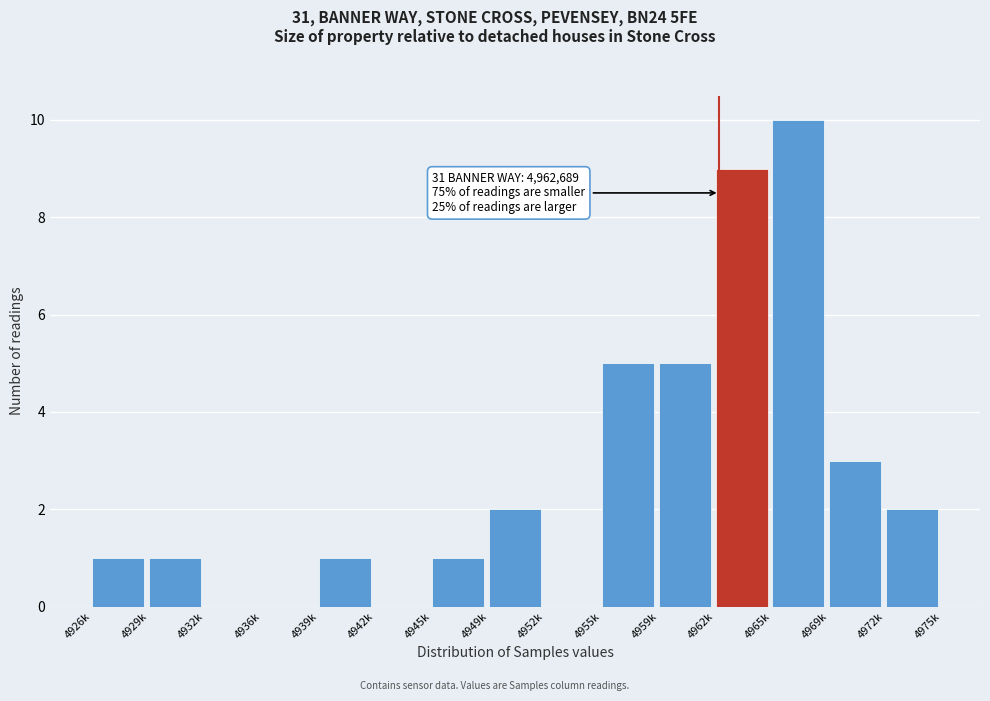

Reading right to left, transcribe all the data shown in this chart.

4972k=2	4969k=3	4965k=10	4962k=9	4959k=5	4955k=5	4952k=0	4949k=2	4945k=1	4942k=0	4939k=1	4936k=0	4932k=0	4929k=1	4926k=1